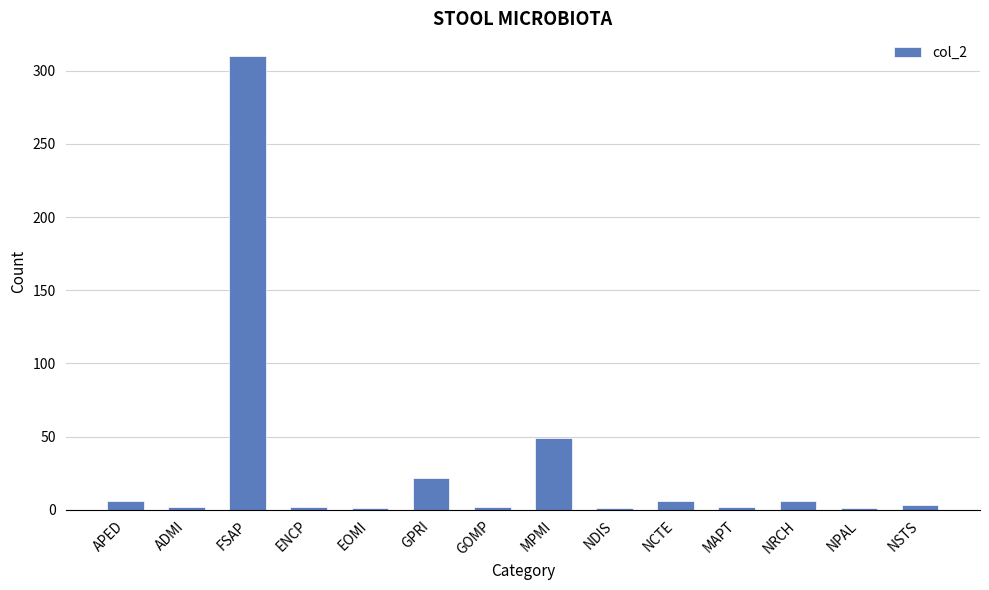

Which has a higher value, NSTS or GPRI?

GPRI